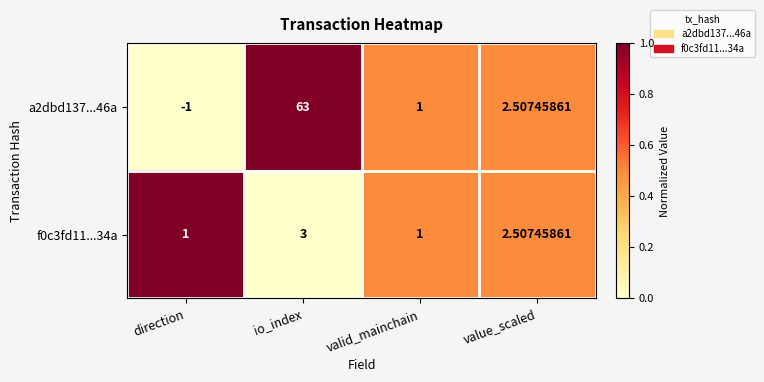

At which category is the sum across all series the highest?

io_index